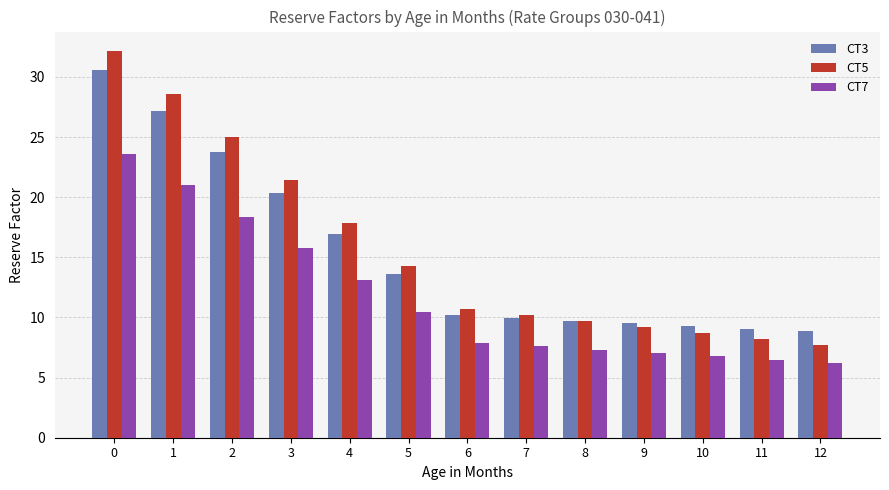

Are the bars horizontal?

No